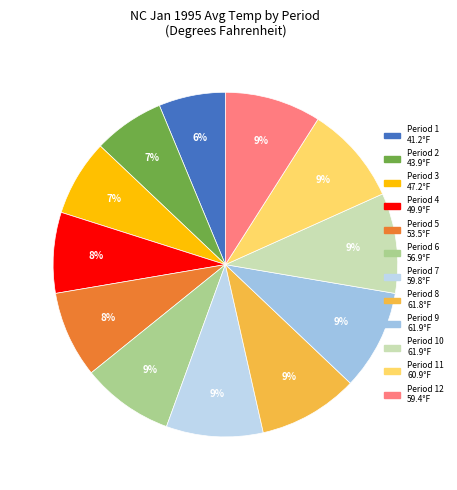

How many segments does this pie chart have?

12